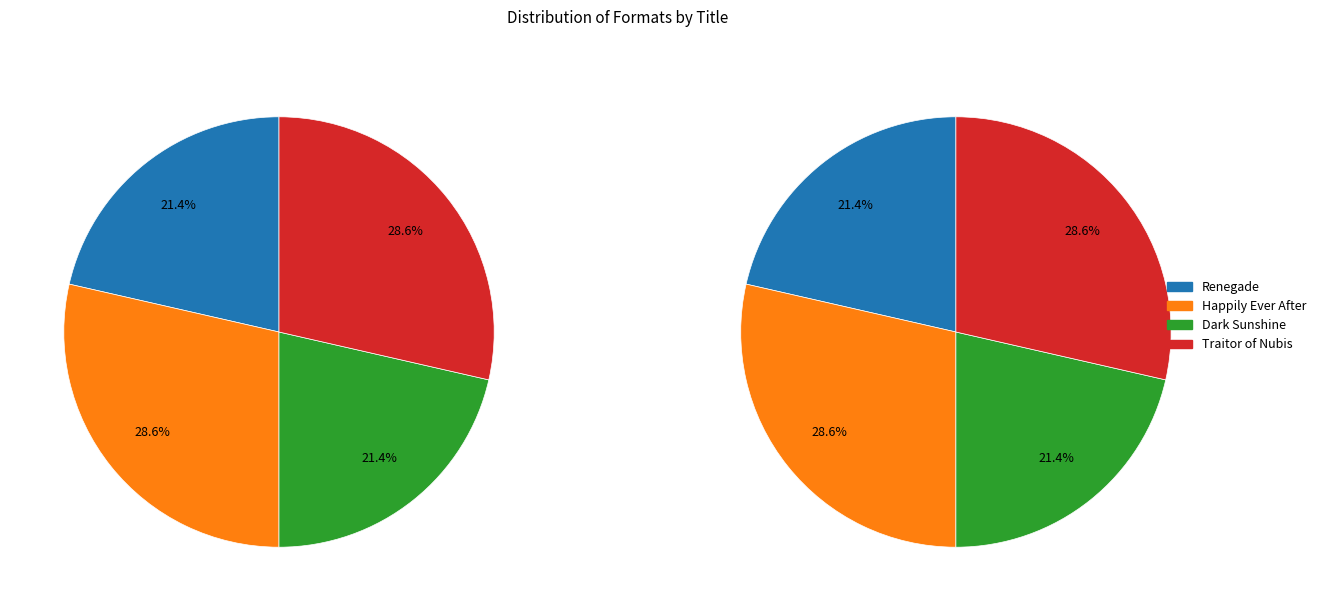

Which category has the biggest portion of the pie?

Happily Ever After